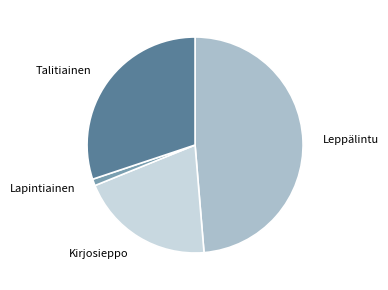

Is there any slice that represents more than half of the pie?

No